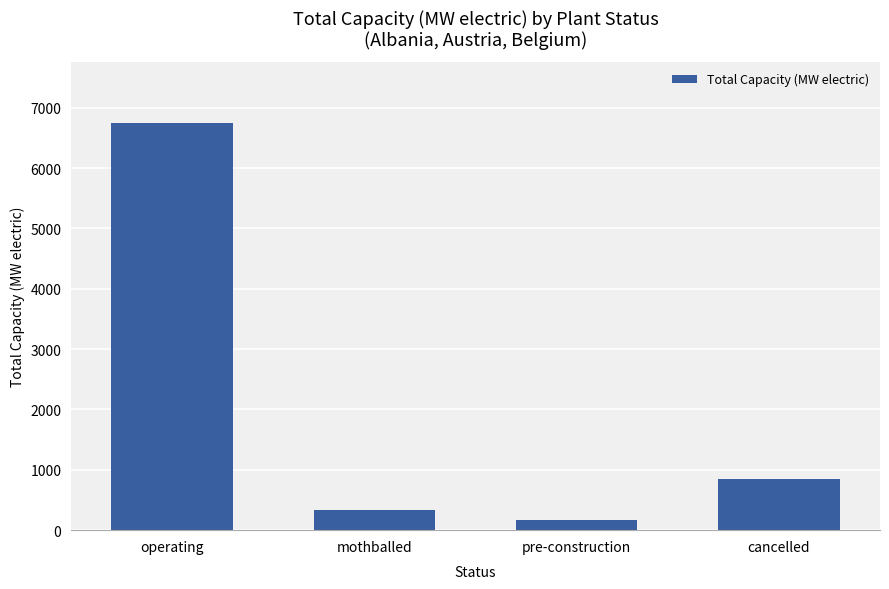

How many distinct data groups are displayed?

1